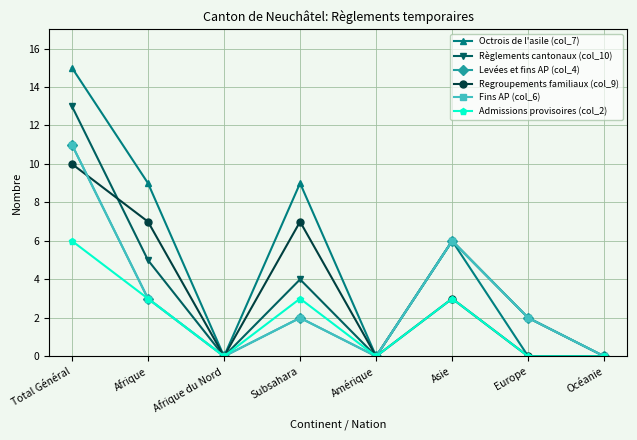

Rank the categories by Regroupements familiaux (col_9) value from lowest to highest.

Afrique du Nord, Amérique, Europe, Océanie, Asie, Afrique, Subsahara, Total Général